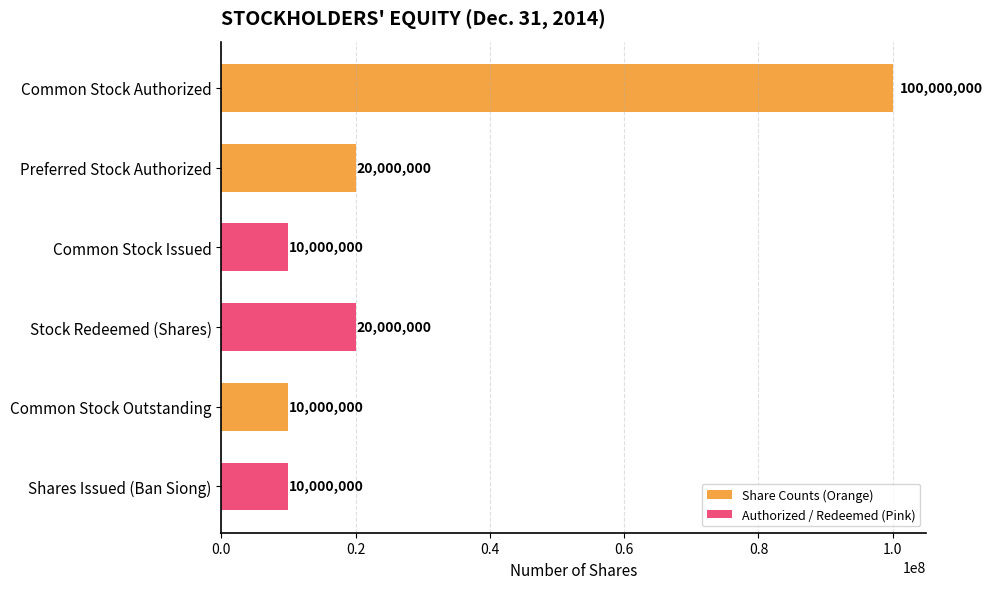

What is the maximum value shown in the chart?

100000000